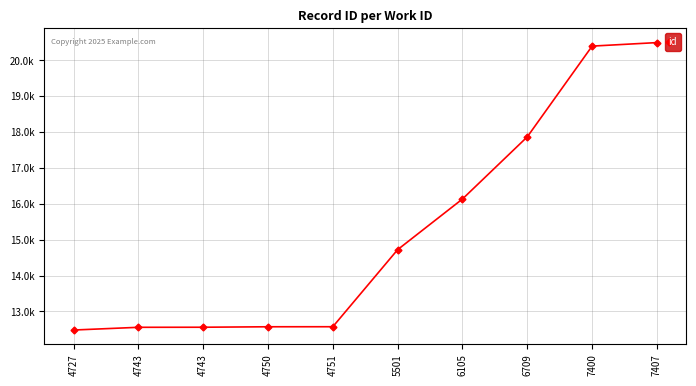

What is the difference between the second highest and minimum values?

7920